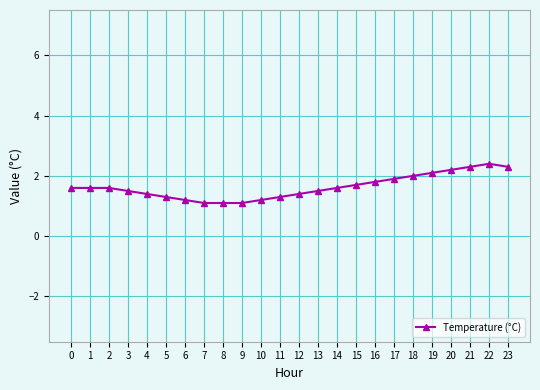

Approximately how many times larger is the value at 14 compared to 5?

1.2